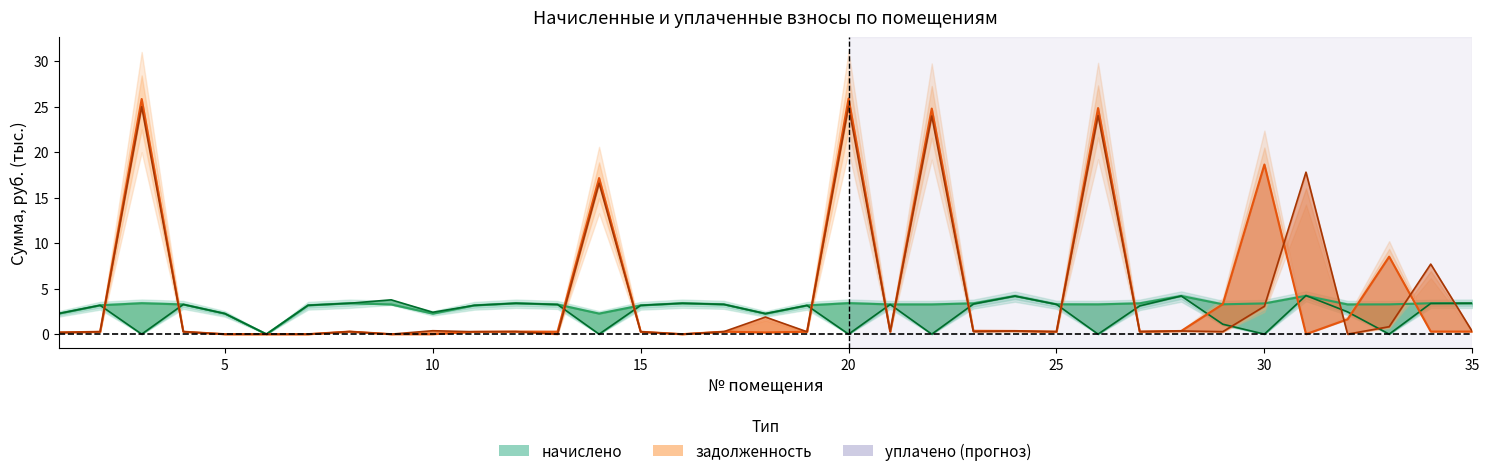

Which label corresponds to the largest value in the chart?

20